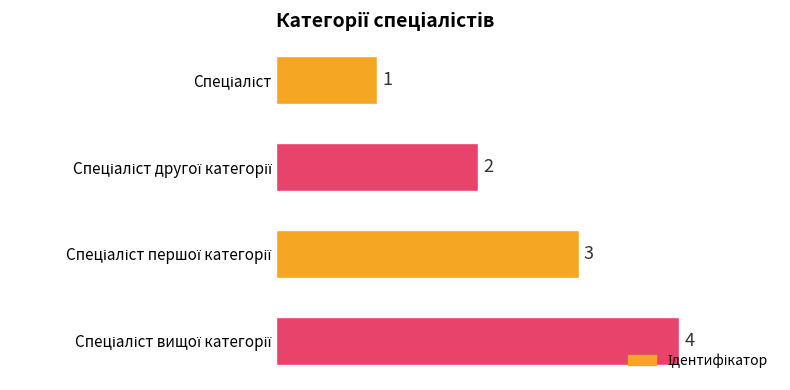

How many values are between 2 and 4?

3